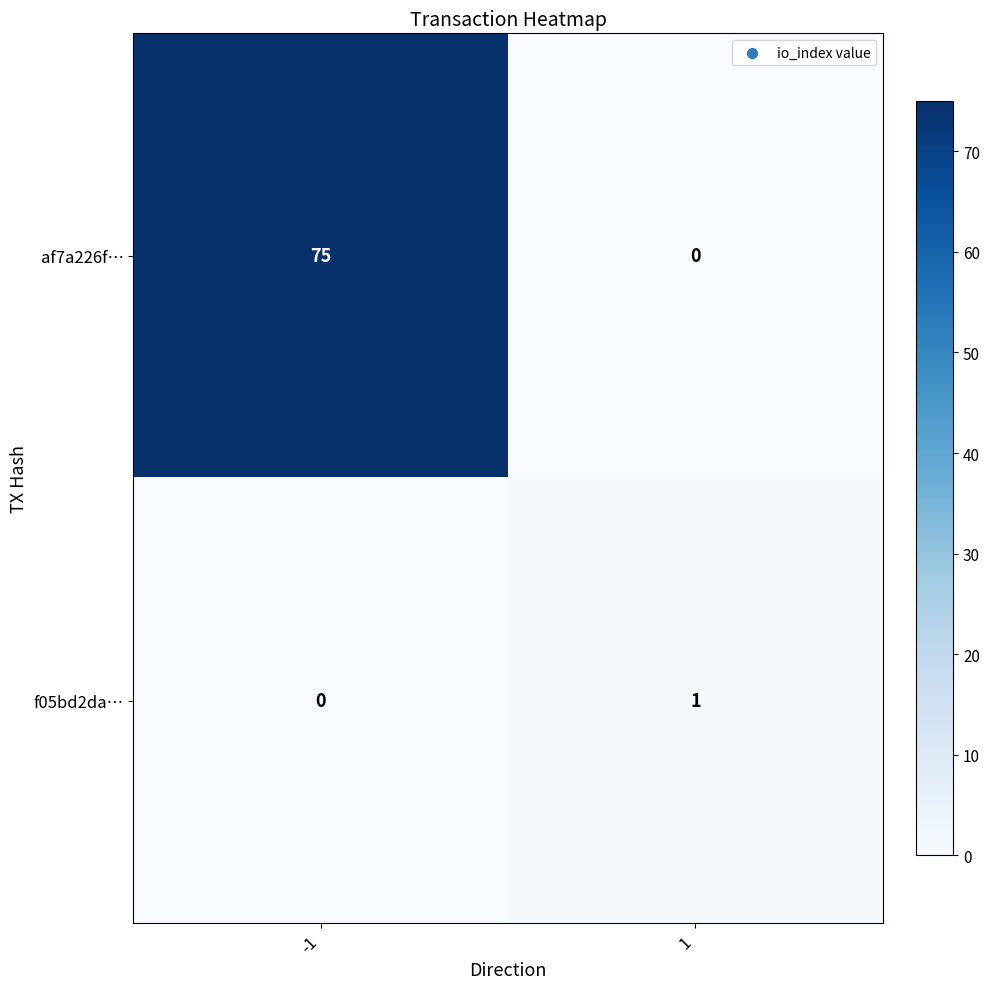

How many distinct data groups are displayed?

2